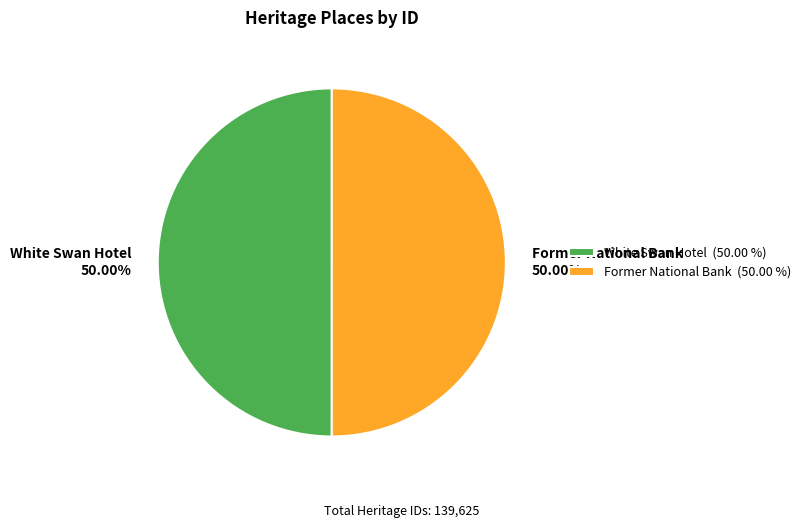

To the nearest percent, what is the average slice percentage?

50%